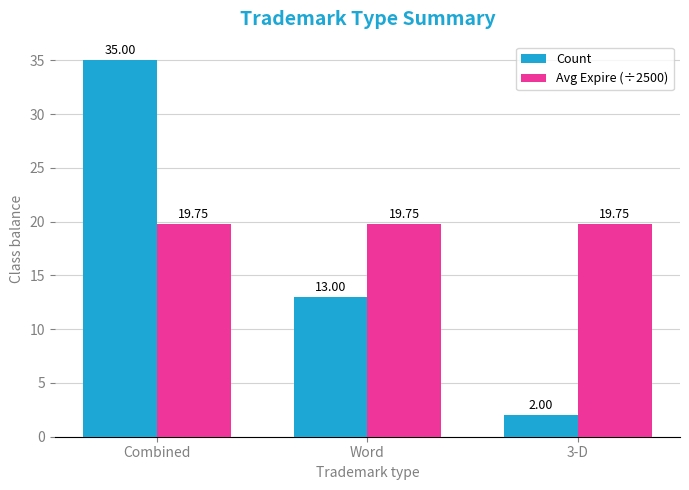

List the series in order of their overall mean, highest first.

Avg Expire (÷2500), Count